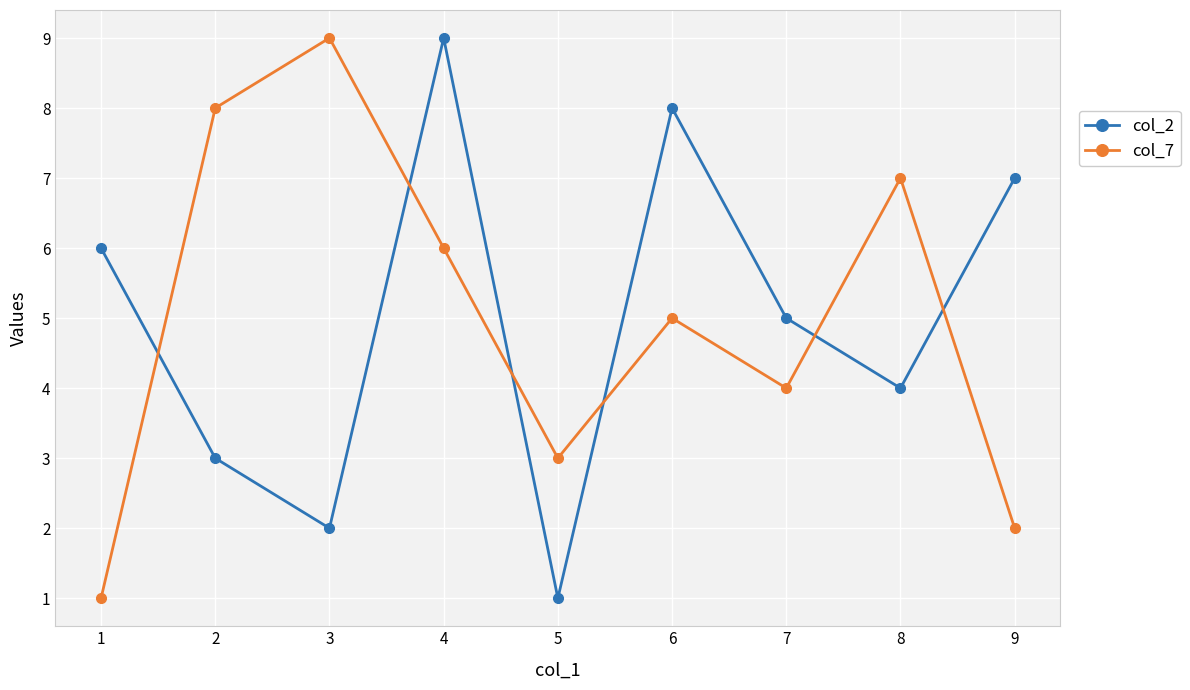

How many lines are shown in the chart?

2